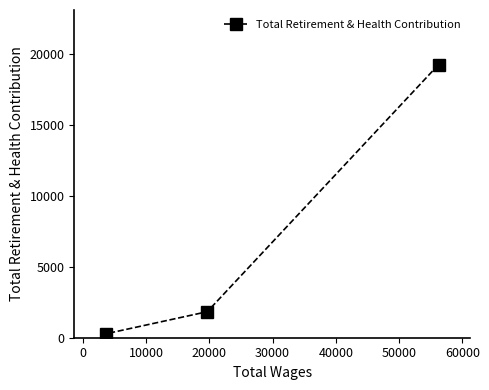

What is the maximum value shown in the chart?

19270